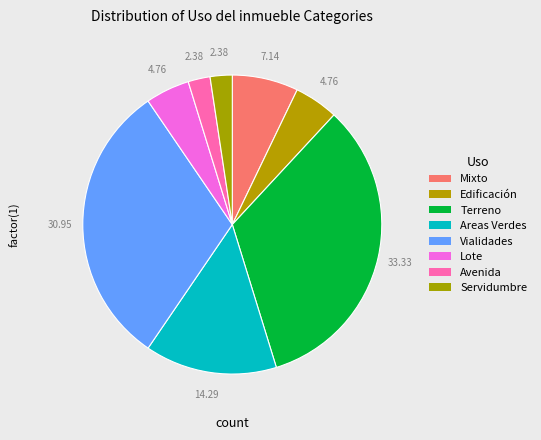

To the nearest percent, what is the average slice percentage?

12%